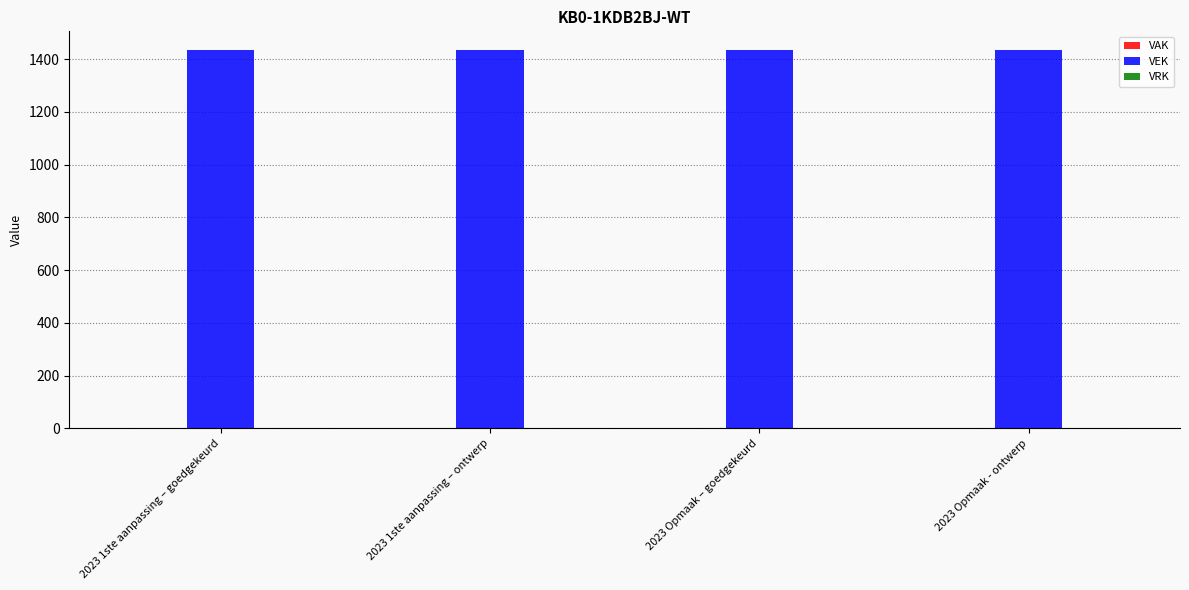

Reading left to right, what are all the values shown in this chart?

VAK: 2023 1ste aanpassing – goedgekeurd=0	2023 1ste aanpassing – ontwerp=0	2023 Opmaak – goedgekeurd=0	2023 Opmaak - ontwerp=0
VEK: 2023 1ste aanpassing – goedgekeurd=1434	2023 1ste aanpassing – ontwerp=1434	2023 Opmaak – goedgekeurd=1434	2023 Opmaak - ontwerp=1434
VRK: 2023 1ste aanpassing – goedgekeurd=0	2023 1ste aanpassing – ontwerp=0	2023 Opmaak – goedgekeurd=0	2023 Opmaak - ontwerp=0